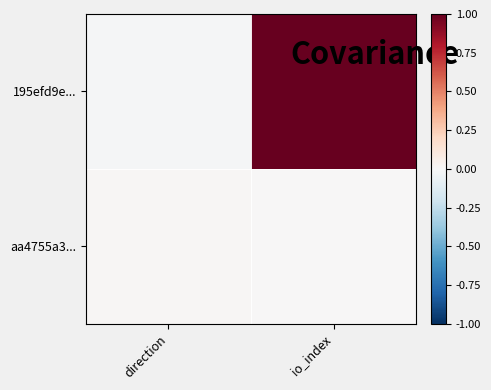

Reading right to left, what are all the values shown in this chart?

195efd9e...: io_index=1.0	direction=-0.0
aa4755a3...: io_index=0.0	direction=0.0